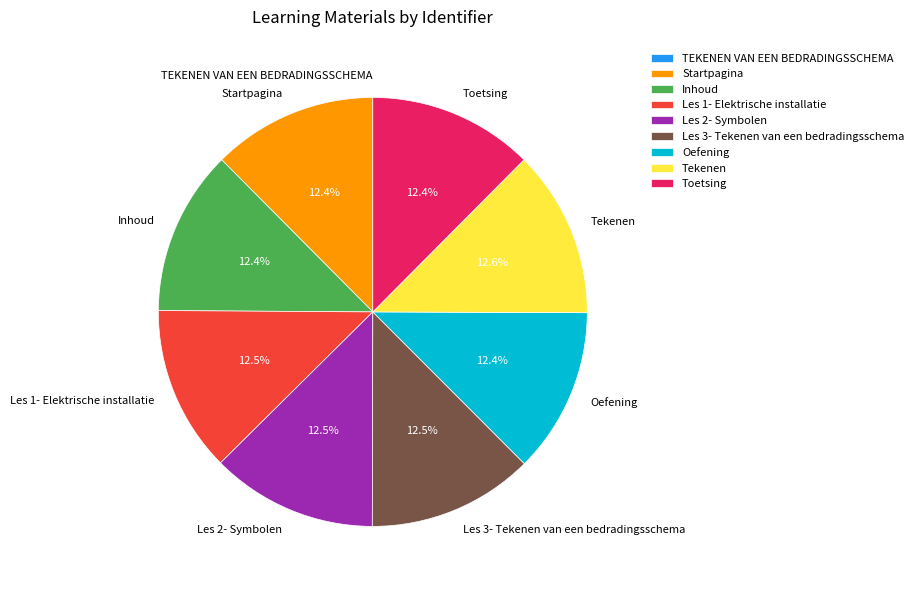

Is Les 3- Tekenen van een bedradingsschema the majority of the pie?

No